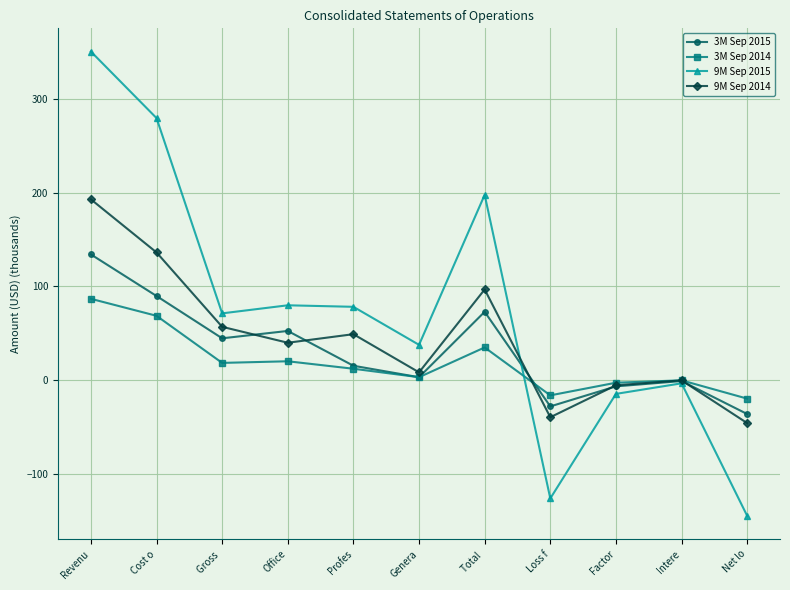

True or false: 9M Sep 2014 has a value of 56.7 at Gross .

True